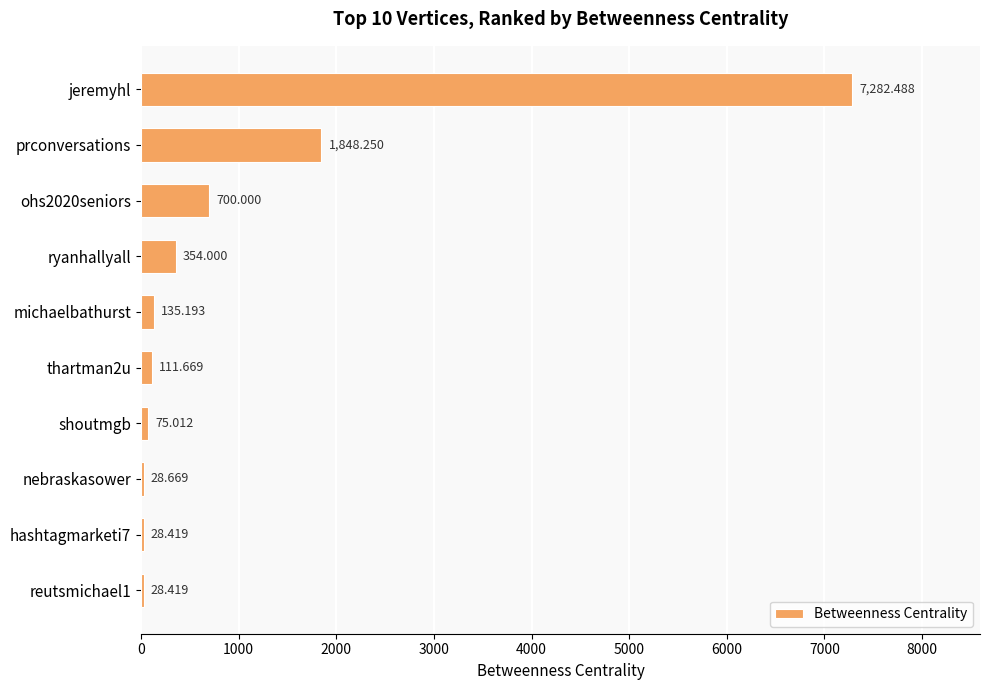

Where is the data nearest to the value 3655?

prconversations